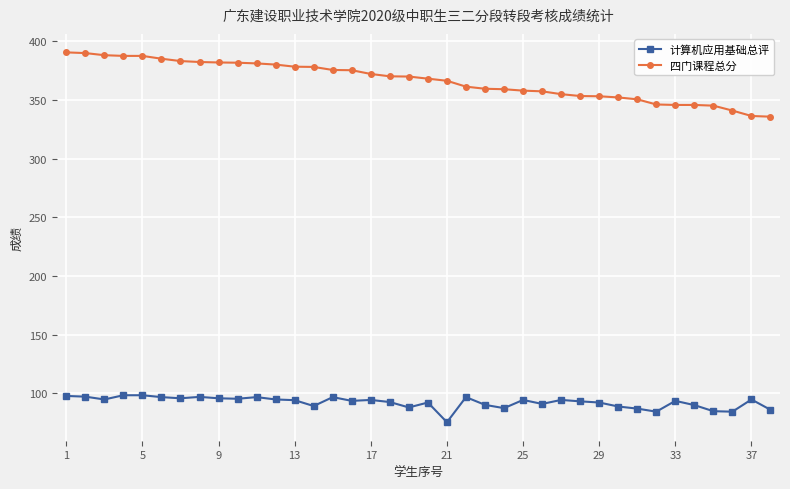

True or false: 计算机应用基础总评 and 四门课程总分 intersect in this chart.

False